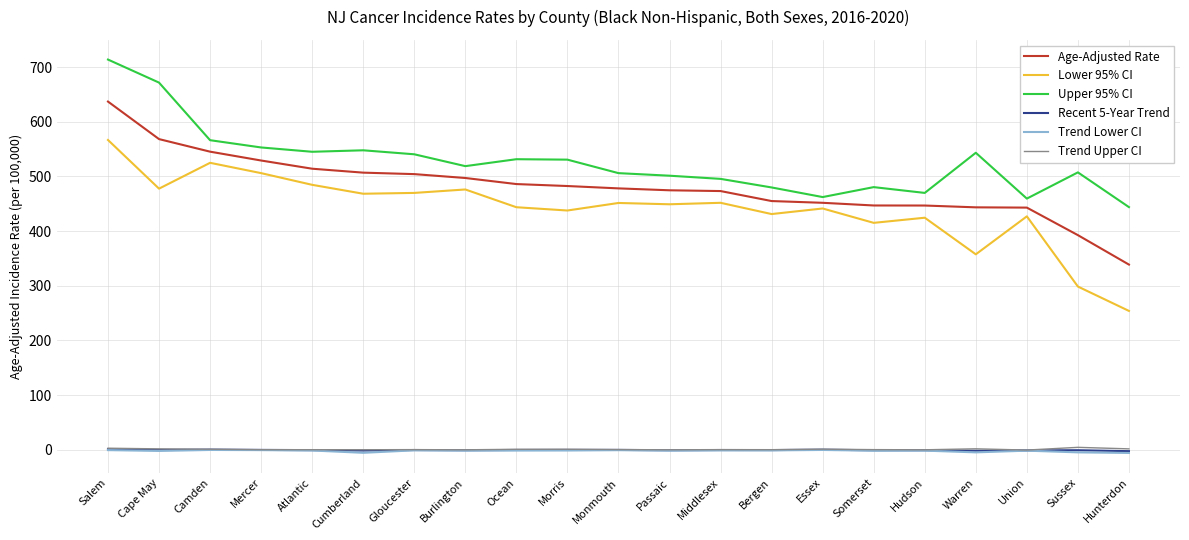

True or false: Recent 5-Year Trend has a value of -0.1 at Essex.

True